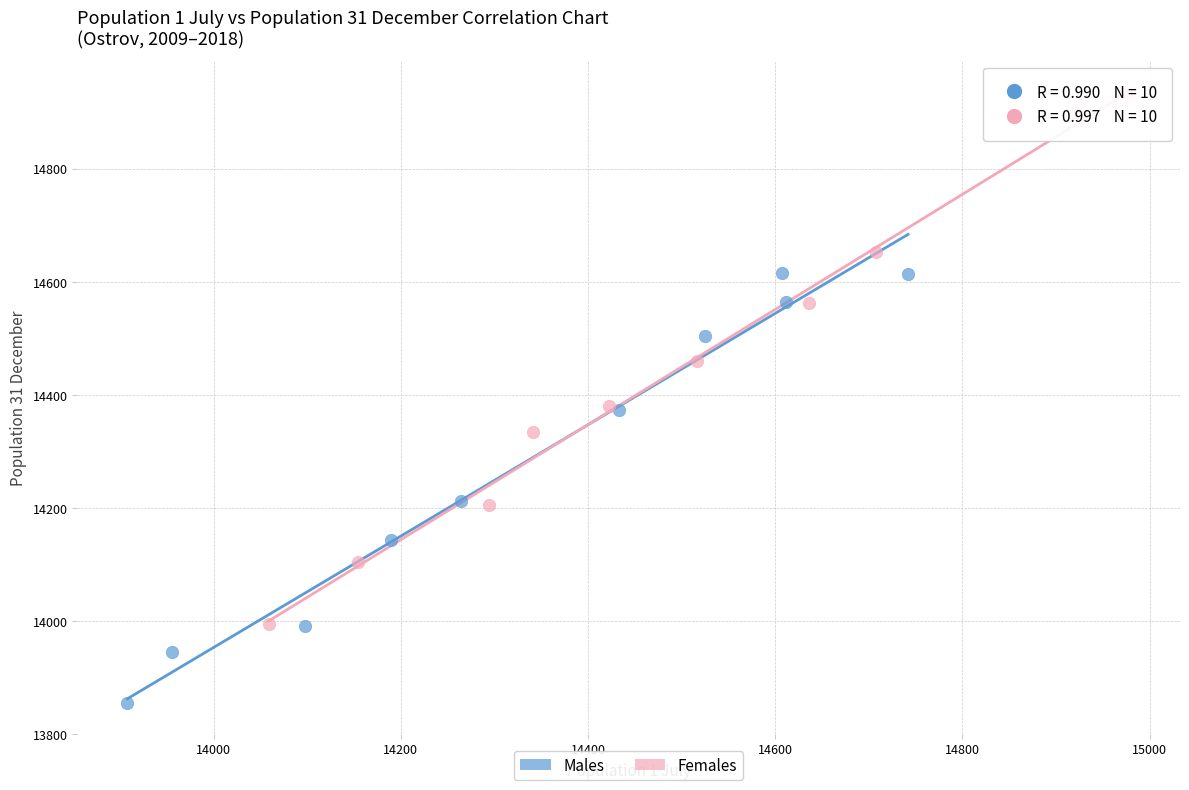

Which series reaches the maximum Y coordinate?

Females